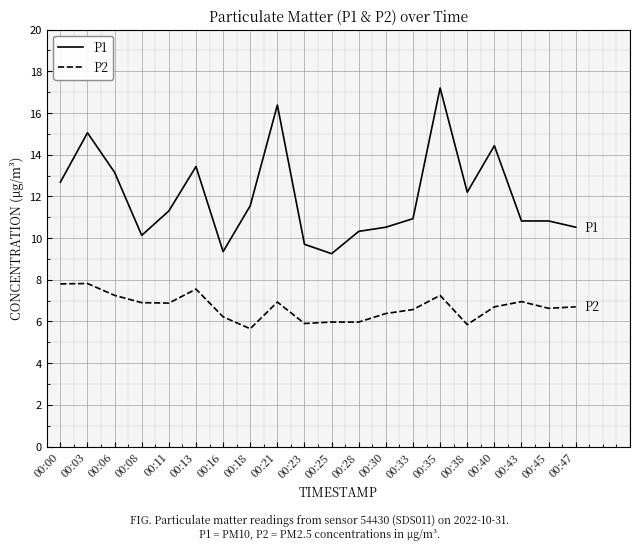

At 00:25, list the series in order from largest to smallest.

P1, P2